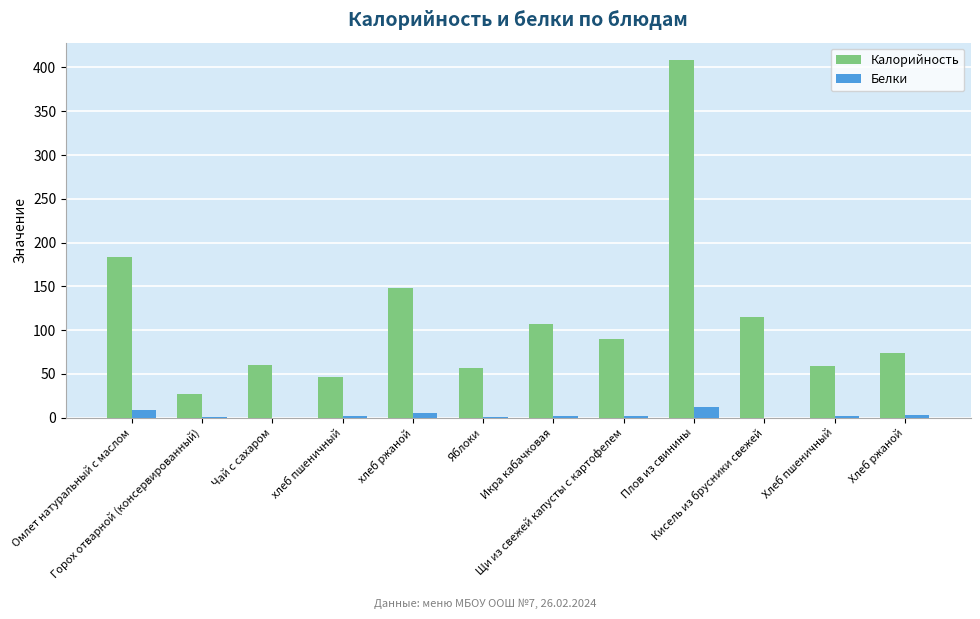

Which series has the largest total across all categories?

Калорийность